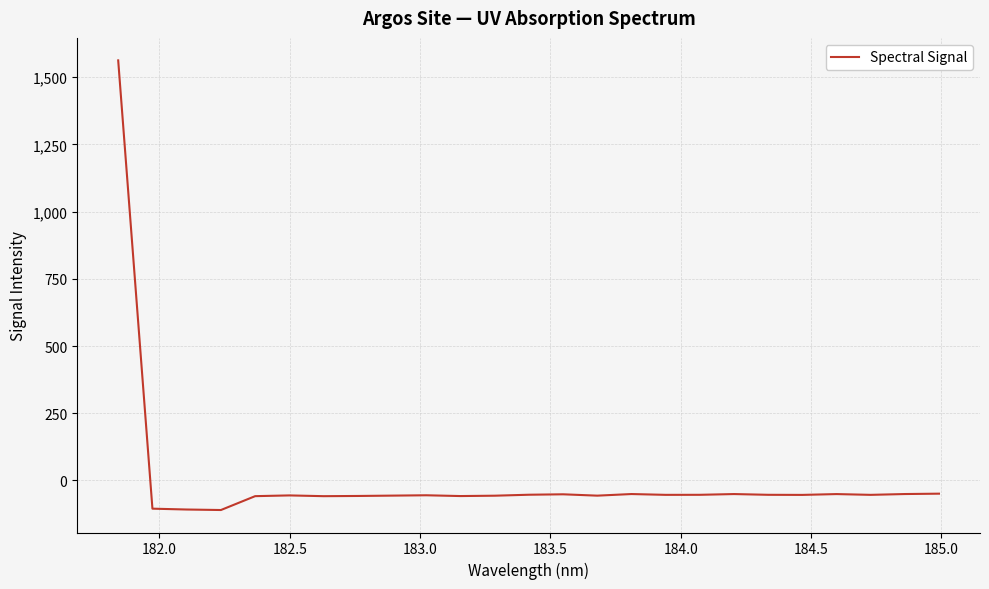

What is the smallest value displayed?

-109.9